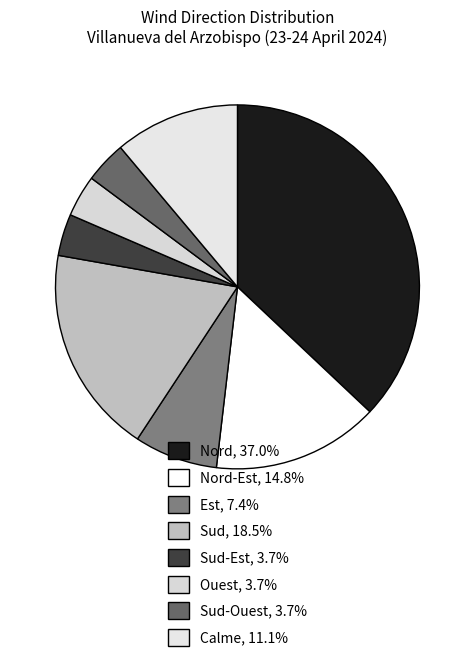

Which slice is the largest?

Nord